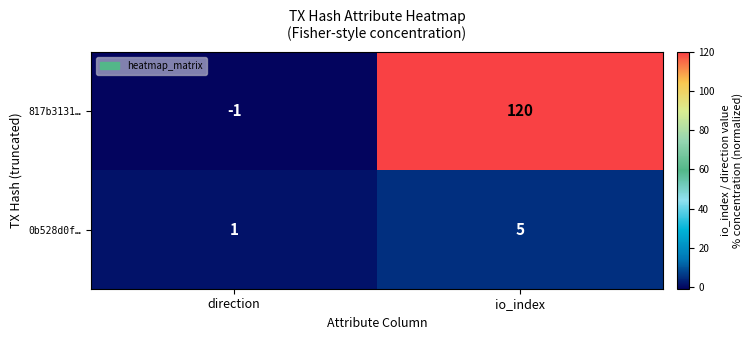

At how many categories does at least one series exceed 117?

1